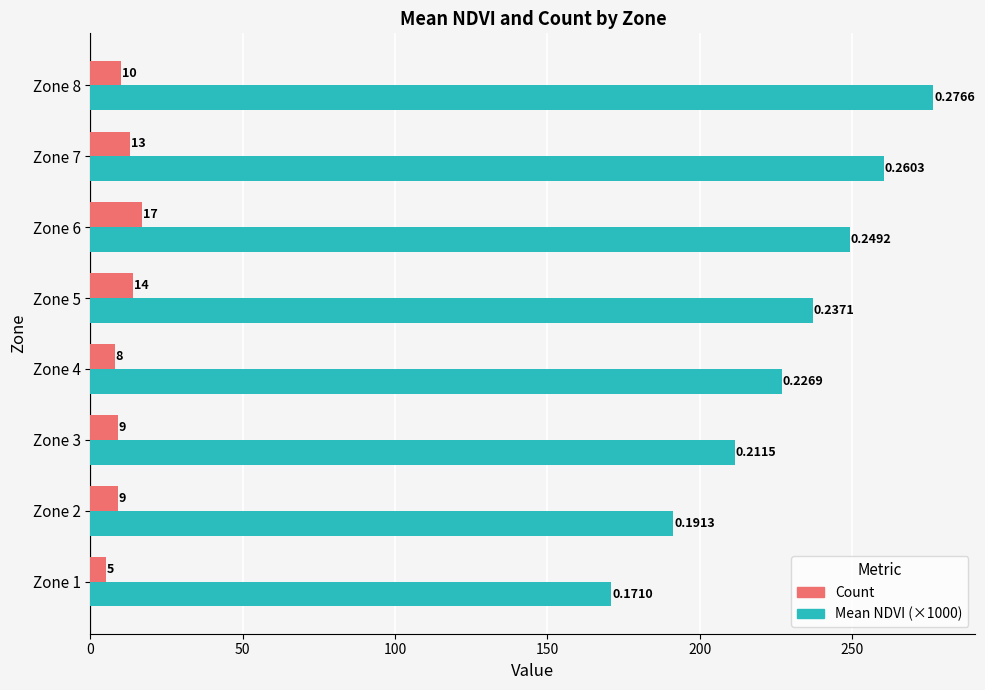

Rank the categories by Mean NDVI (×1000) value from highest to lowest.

Zone 8, Zone 7, Zone 6, Zone 5, Zone 4, Zone 3, Zone 2, Zone 1